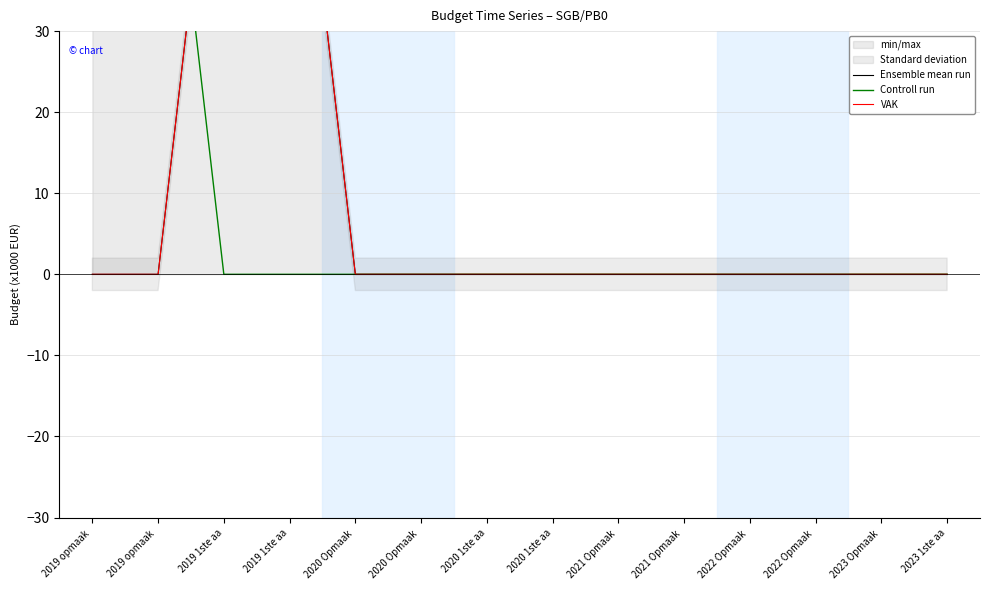

Reading left to right, what are all the values shown in this chart?

Ensemble mean run: 0	0	70	70	0	0	0	0	0	0	0	0	0	0
Controll run: 70	70	0	0	0	0	0	0	0	0	0	0	0	0
VAK: 0	0	70	70	0	0	0	0	0	0	0	0	0	0